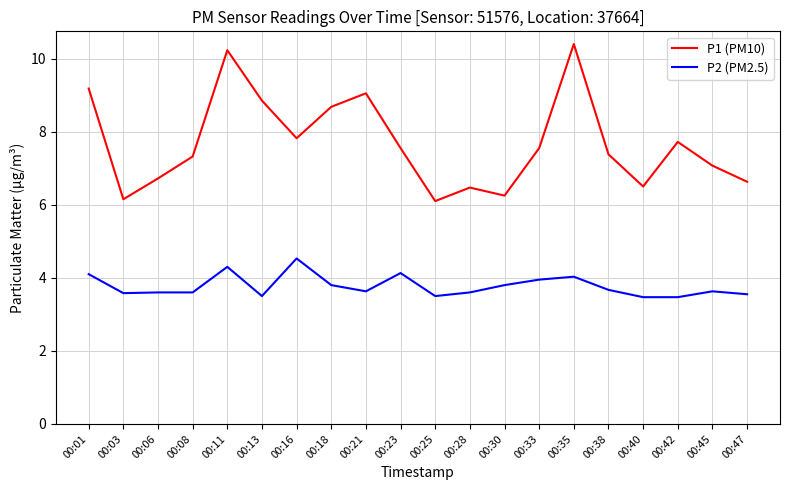

List the series in order of their overall mean, lowest first.

P2 (PM2.5), P1 (PM10)